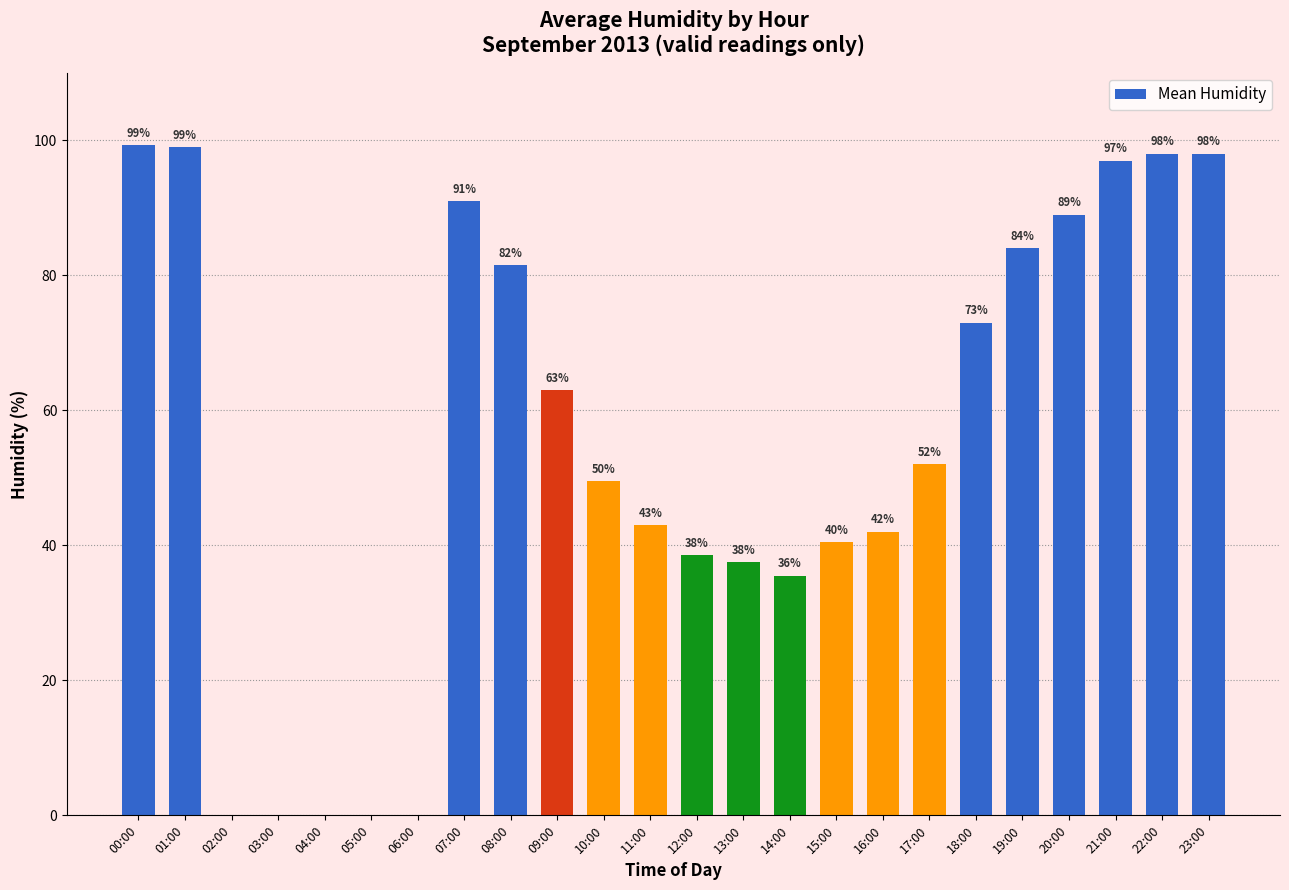

What is the sum of the values at 19:00 and 18:00?

157.0